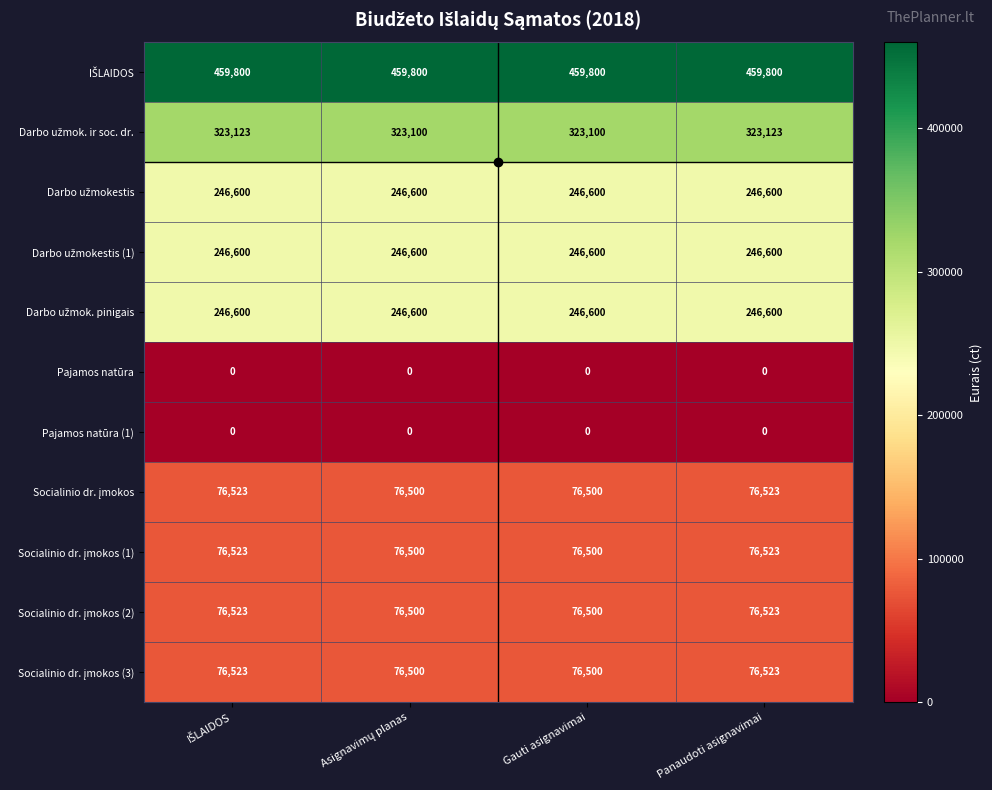

What is the total value across all series at Gauti asignavimai?

1828700